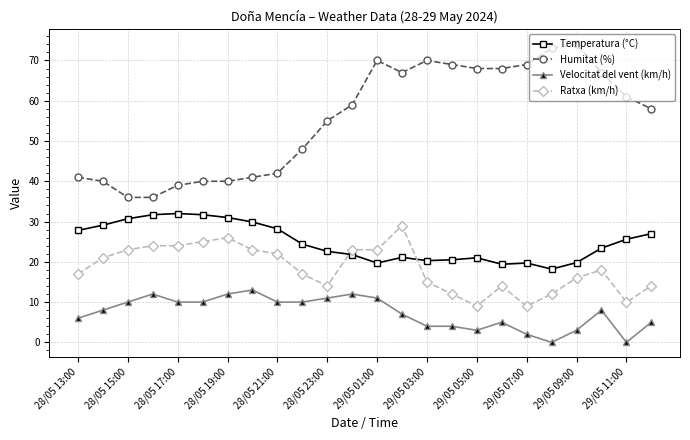

How many lines are shown in the chart?

4